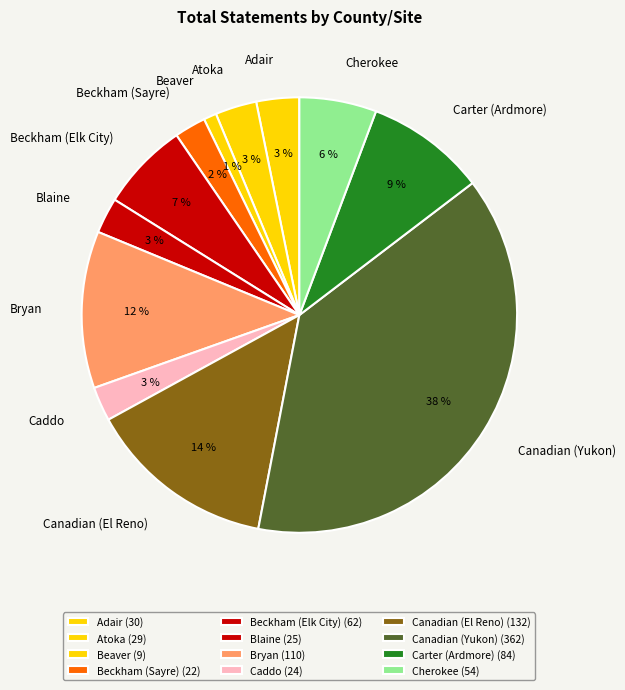

The Cherokee slice represents 6% of the pie. True or false?

True